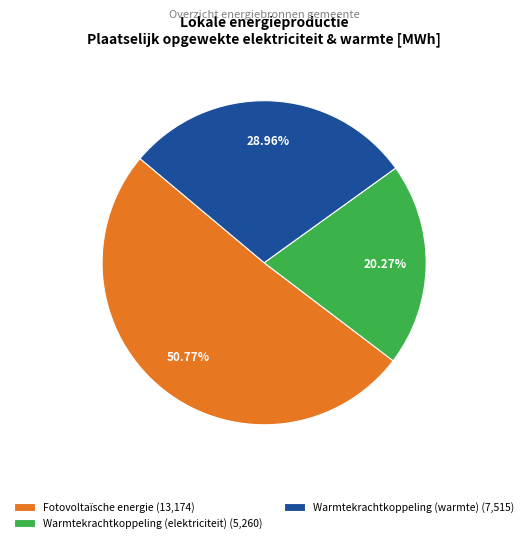

Do Fotovoltaïsche energie (13,174) and Warmtekrachtkoppeling (warmte) (7,515) together represent more than half of the pie?

Yes